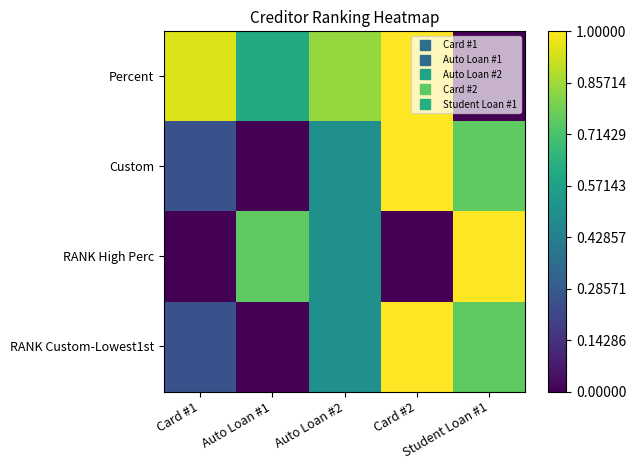

Reading left to right, transcribe all the data shown in this chart.

Percent: Card #1=0.9	Auto Loan #1=0.6	Auto Loan #2=0.8	Card #2=1.0	Student Loan #1=0.0
Custom: Card #1=0.2	Auto Loan #1=0.0	Auto Loan #2=0.5	Card #2=1.0	Student Loan #1=0.8
RANK High Perc: Card #1=0.0	Auto Loan #1=0.8	Auto Loan #2=0.5	Card #2=0.0	Student Loan #1=1.0
RANK Custom-Lowest1st: Card #1=0.2	Auto Loan #1=0.0	Auto Loan #2=0.5	Card #2=1.0	Student Loan #1=0.8